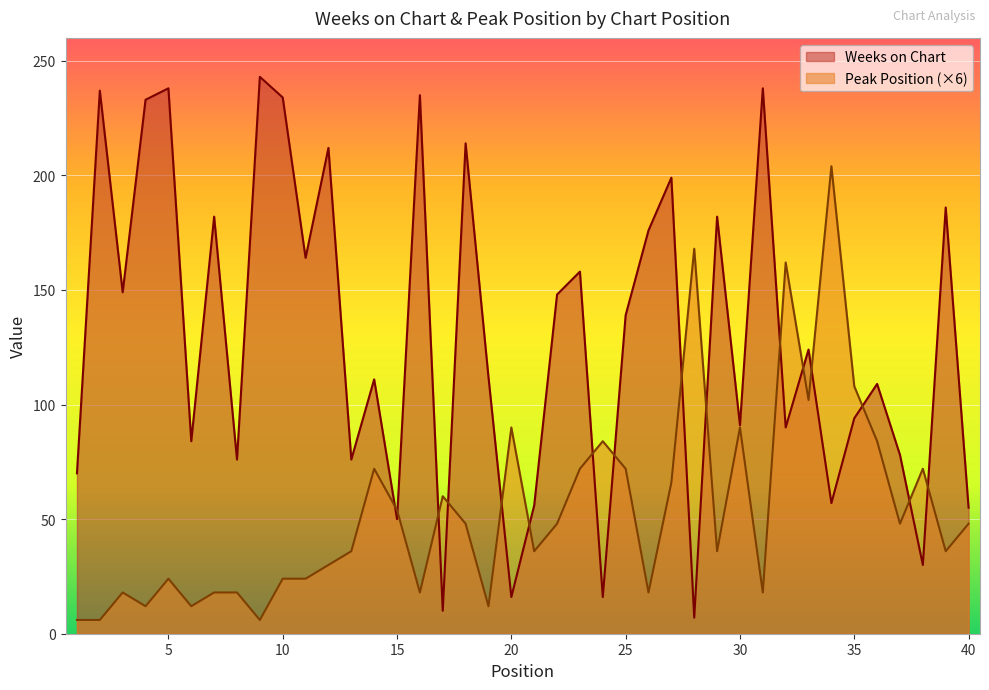

Is the value of Peak Position at 36 greater than the value of Weeks on Chart at 7?

No